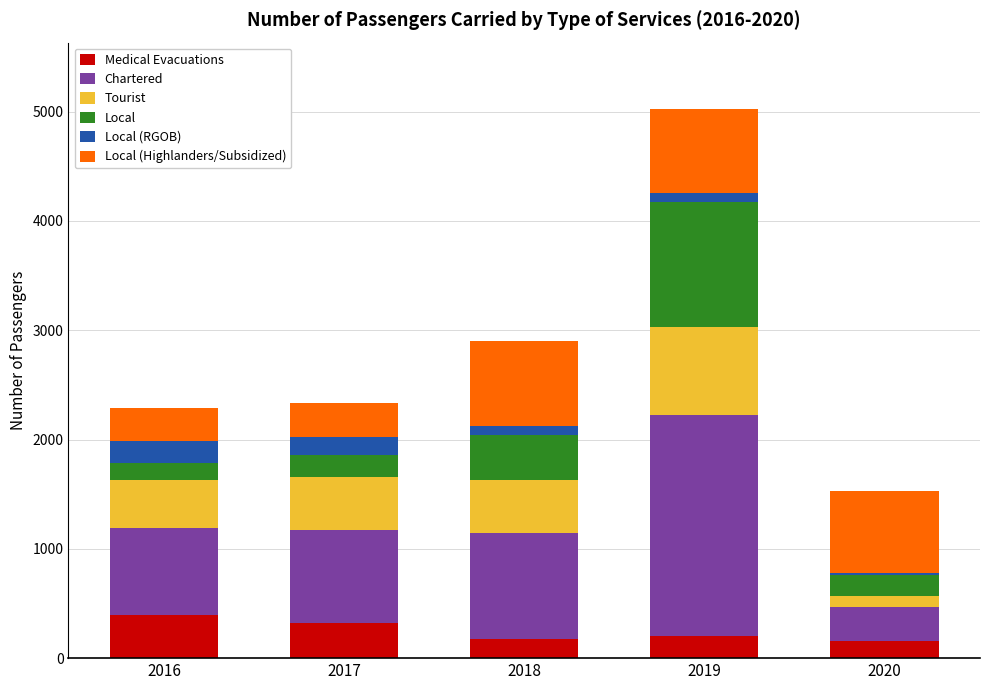

What is the total value across all series at 2018?

2902